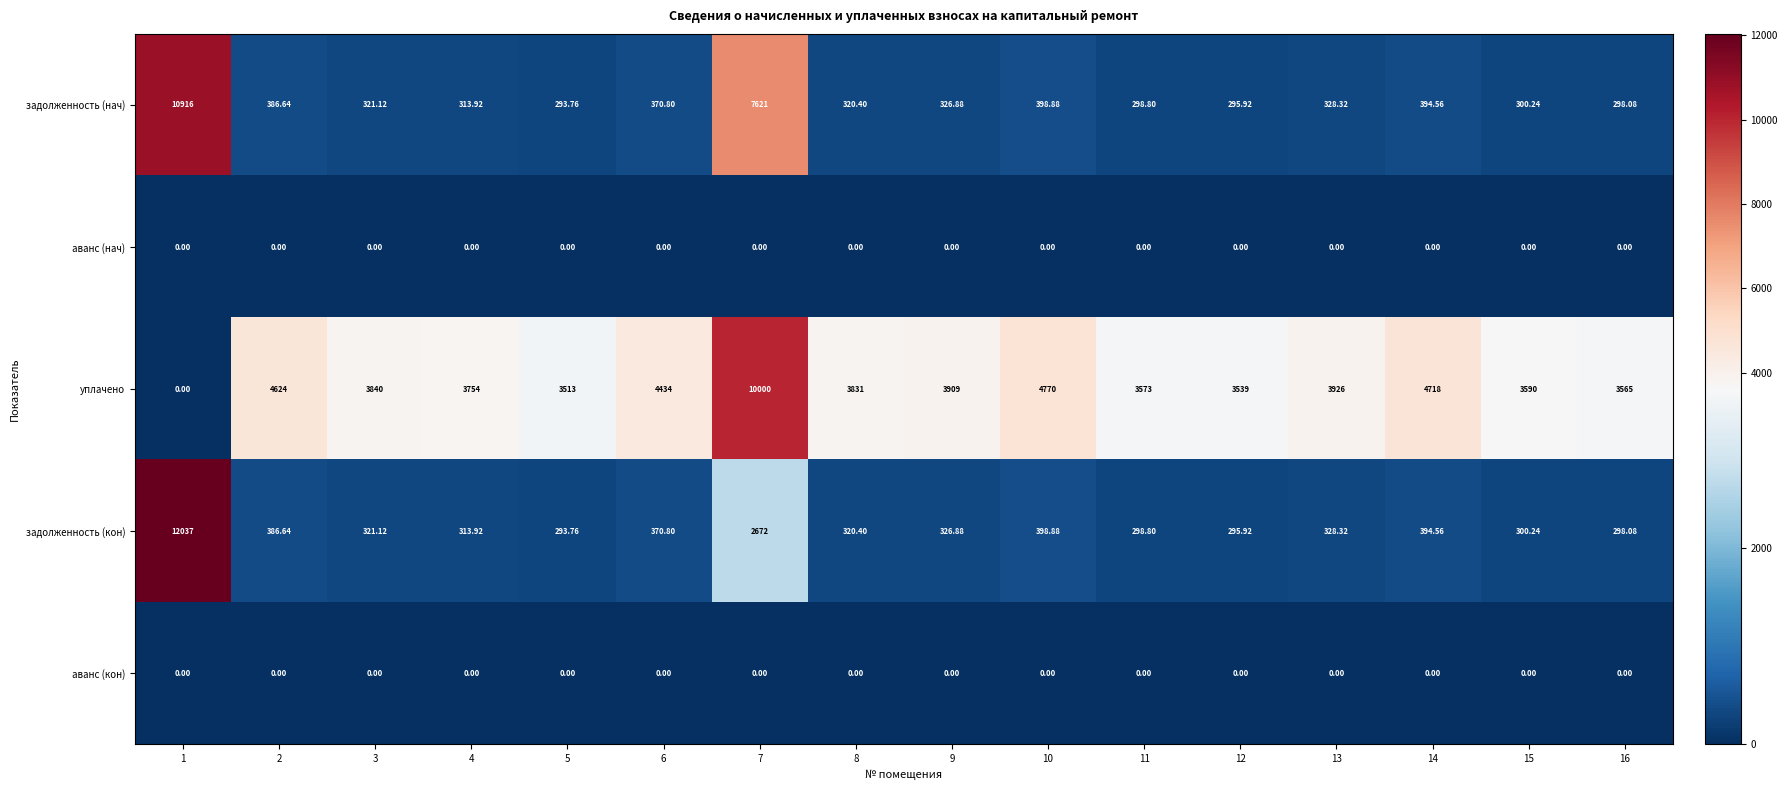

Which series has the largest total across all categories?

уплачено